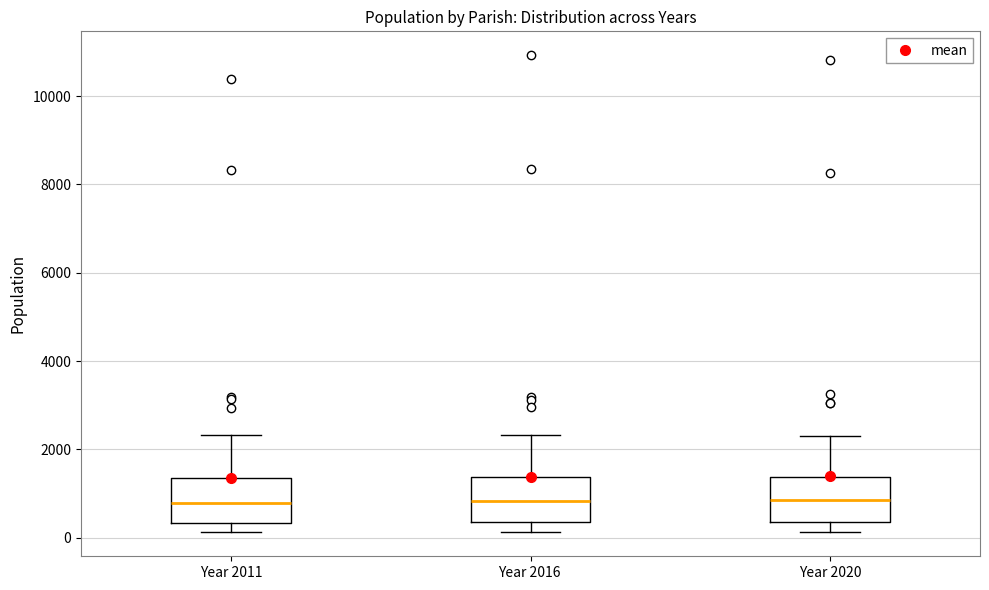

Where is the upper edge of the box for Year 2011 on the y-axis? The values are not printed on the chart, so give them approximately, as read against the axis.

1400